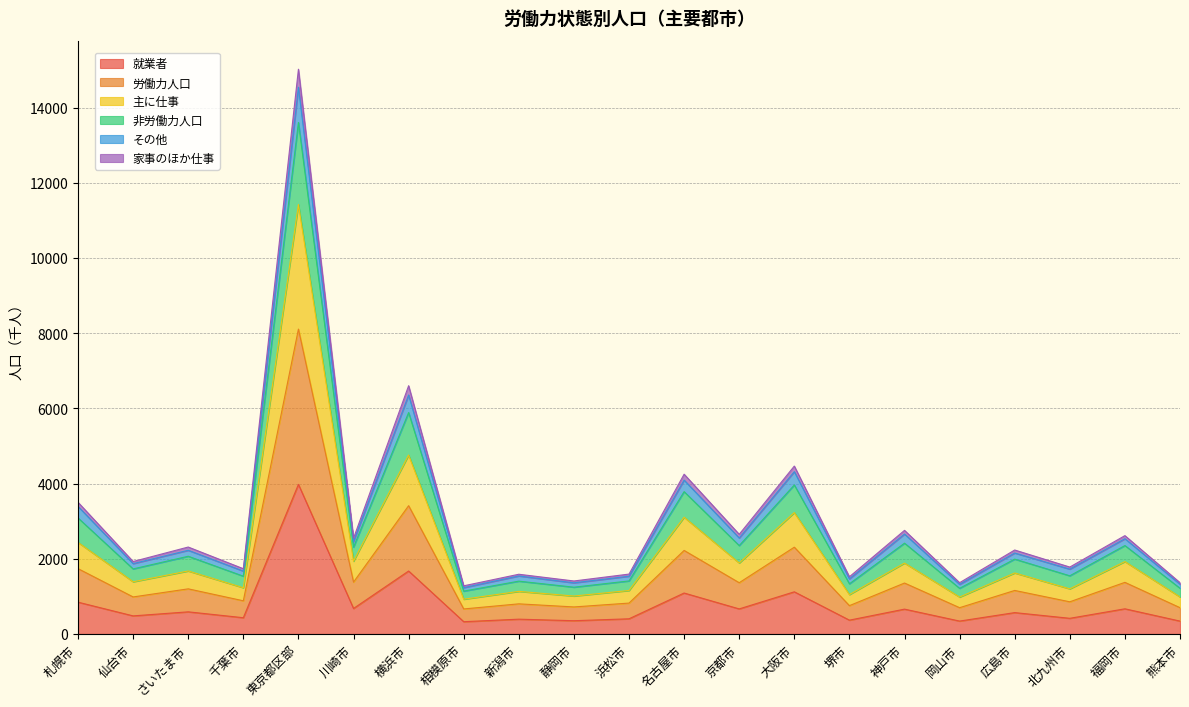

At which label does 主に仕事 reach its peak?

東京都区部